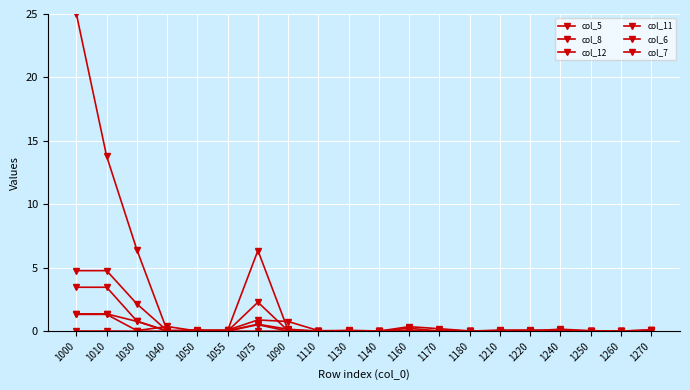

Does the chart have visible grid lines?

Yes